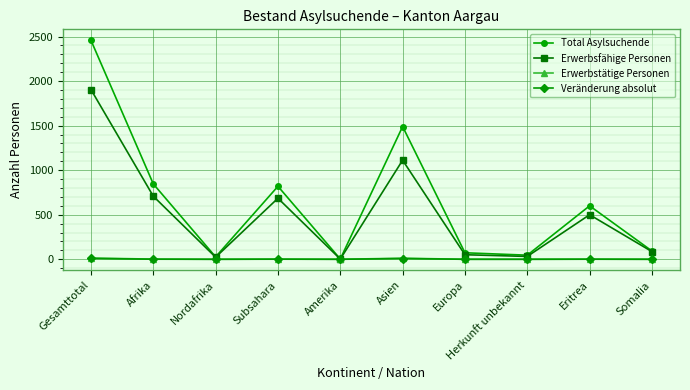

What is the label of the 9th point from the left?

Eritrea